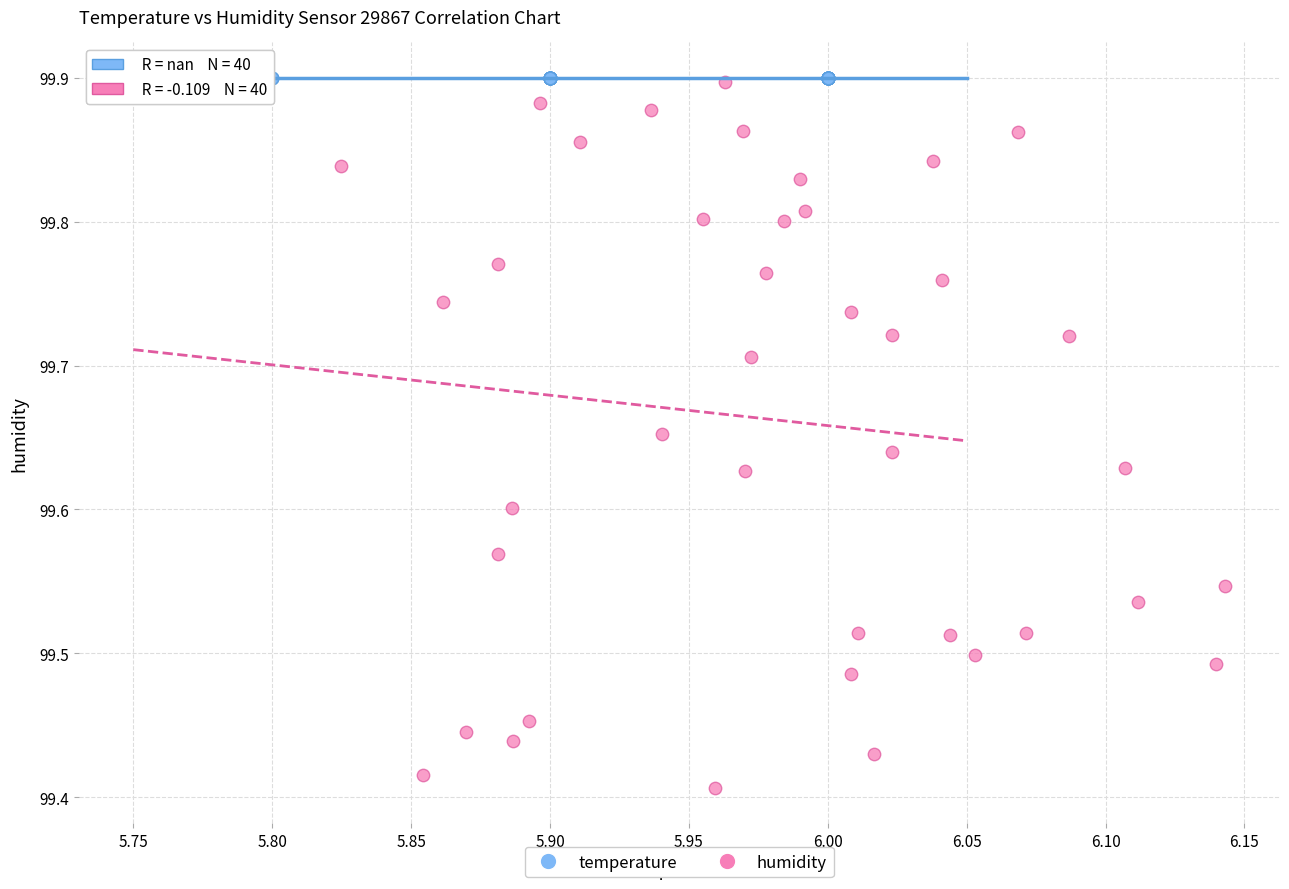

Which series contains the lowest Y value?

humidity